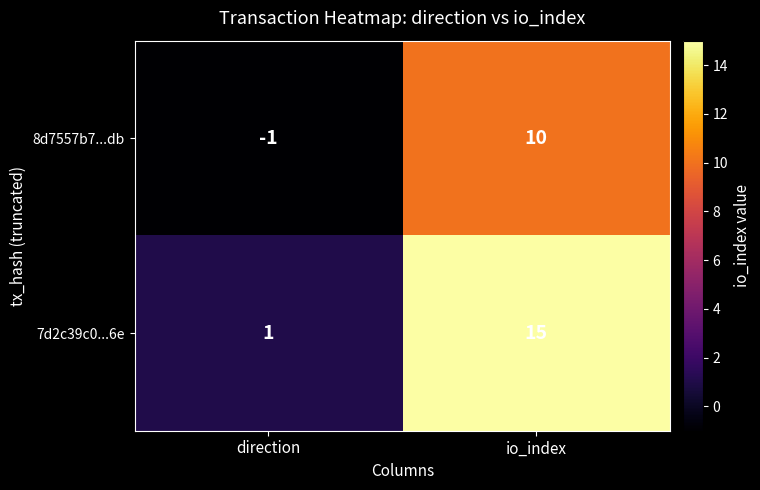

List the series in order of their peak value, lowest first.

8d7557b7...db, 7d2c39c0...6e